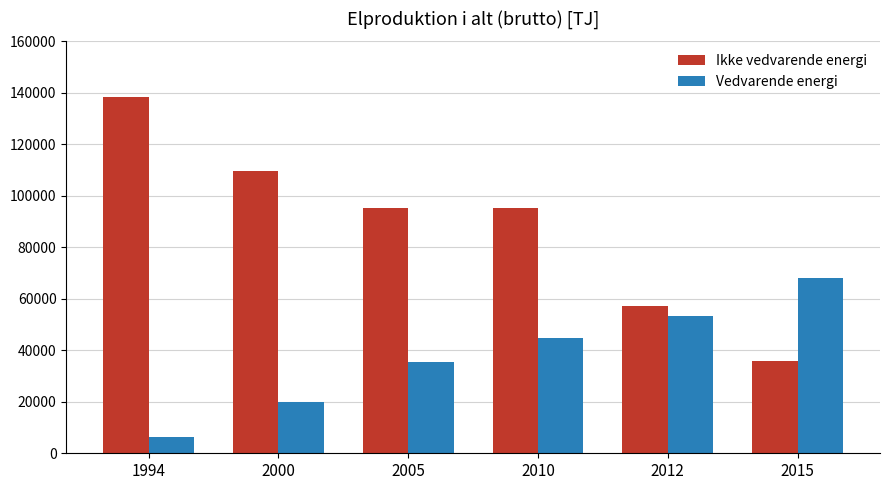

Rank the series at 2015 from highest to lowest value.

Vedvarende energi, Ikke vedvarende energi